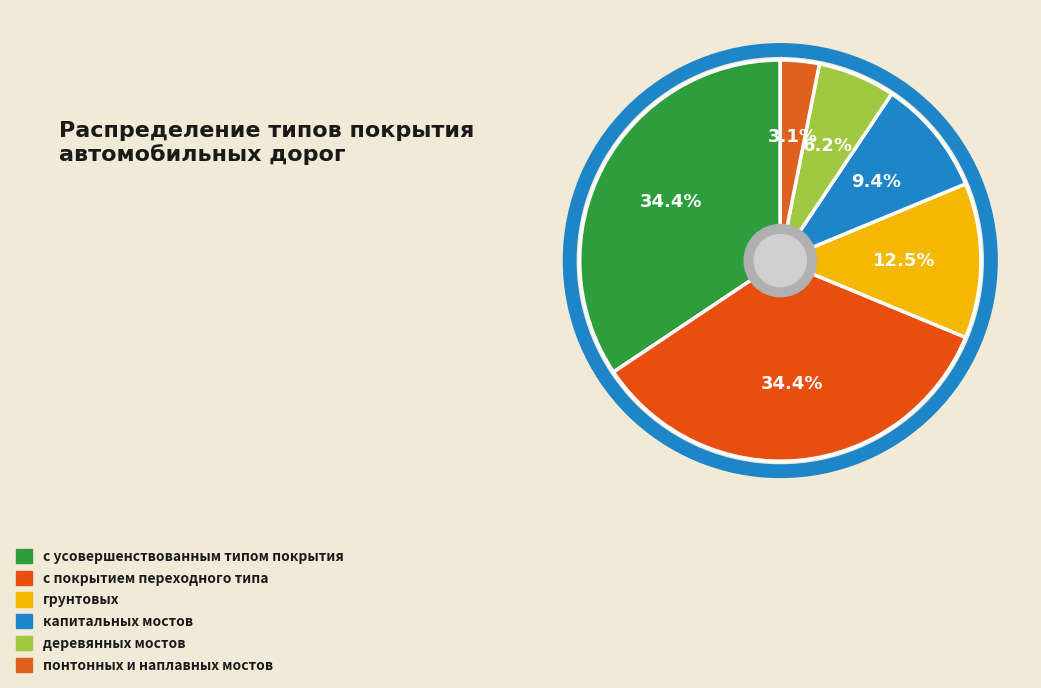

What is the largest slice in the pie chart?

с усовершенствованным типом покрытия